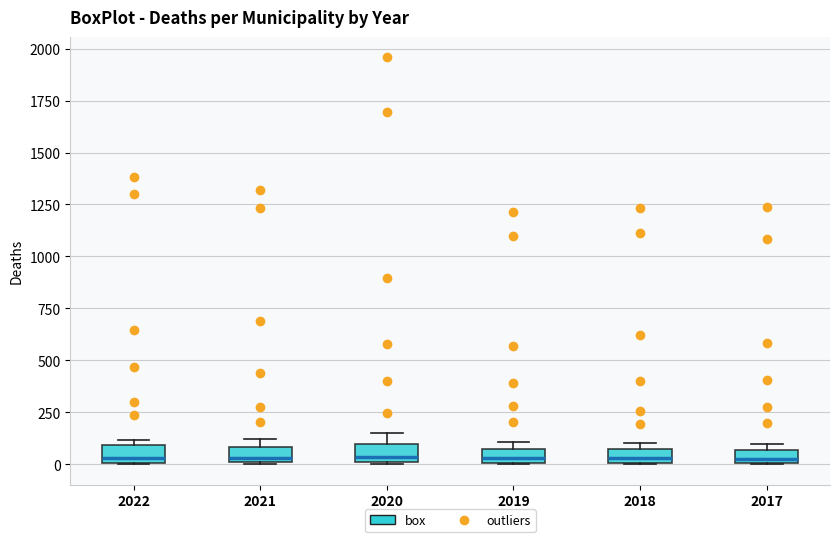

Where is the upper edge of the box at x = 2022 on the y-axis? The values are not printed on the chart, so give them approximately, as read against the axis.

100